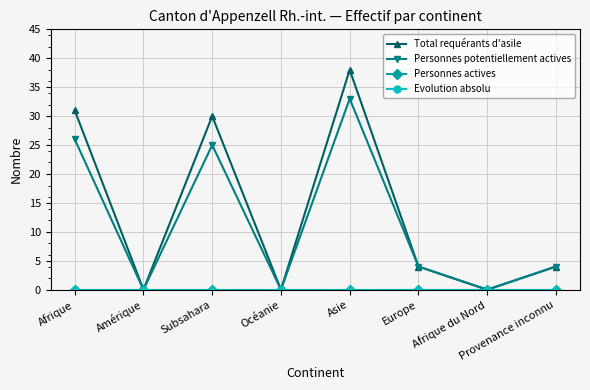

Does the chart have visible grid lines?

Yes